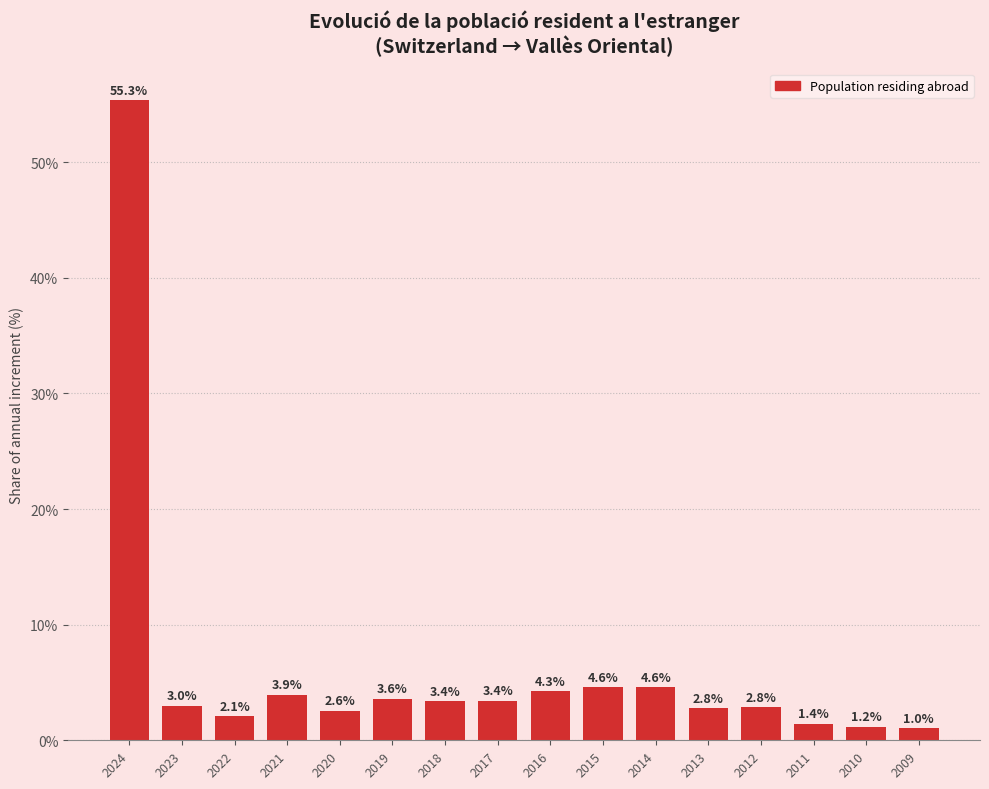

Reading left to right, extract all data points from this chart.

2024=55.3	2023=3.0	2022=2.1	2021=3.9	2020=2.6	2019=3.6	2018=3.4	2017=3.4	2016=4.3	2015=4.6	2014=4.6	2013=2.8	2012=2.8	2011=1.4	2010=1.2	2009=1.0